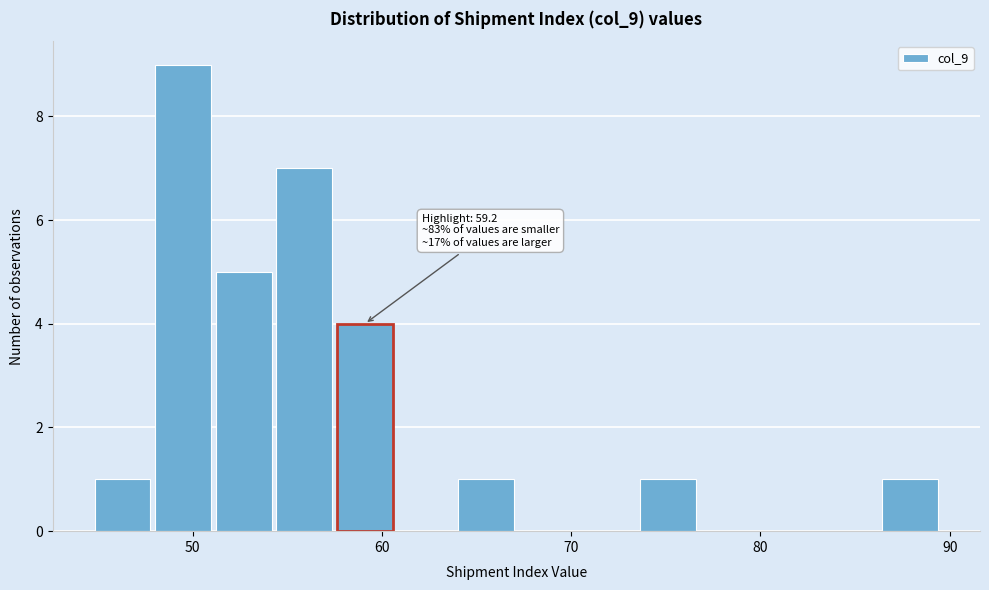

Around what value on the x-axis is the tallest bar? Give the approximate position of its centre, as read against the axis.

50